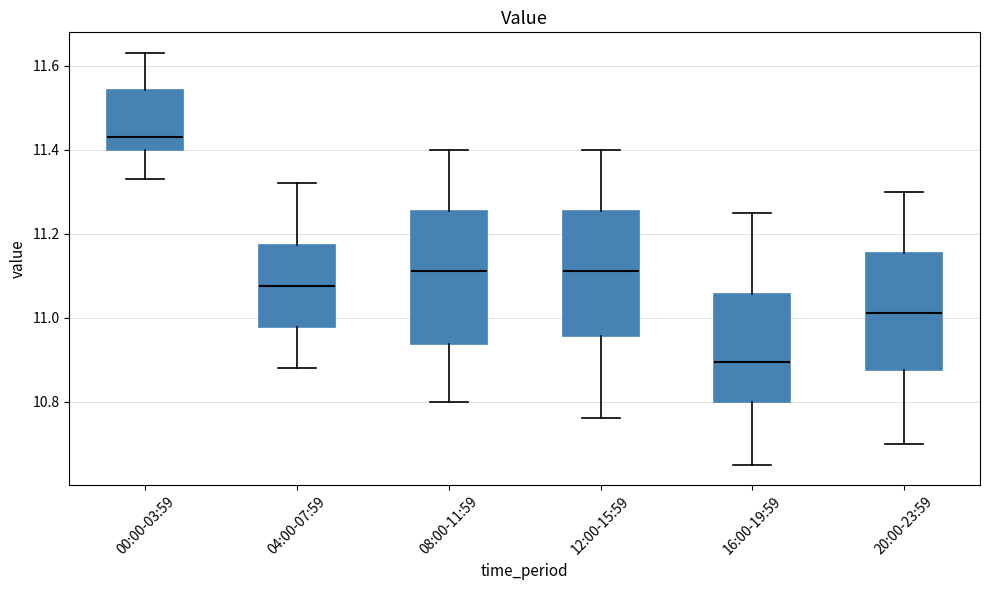

Which box has the lowest median line?

16:00-19:59